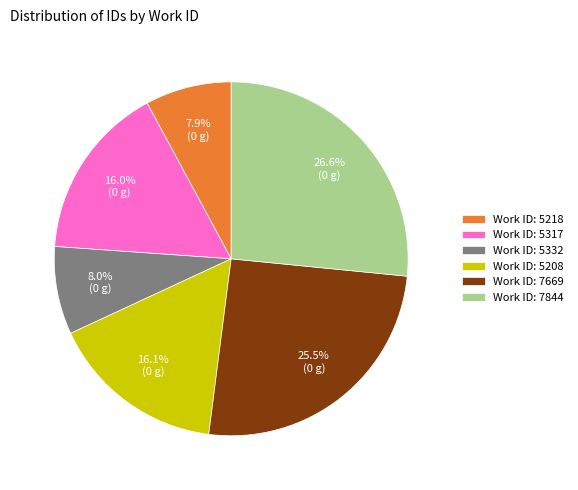

Which slice is the largest?

Work ID: 7844